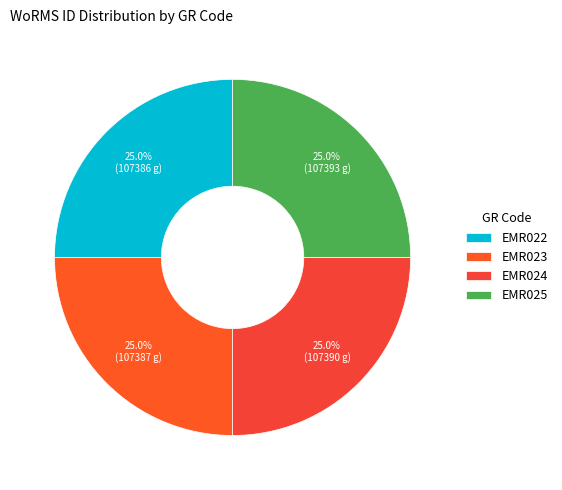

Does any single category account for the majority?

No